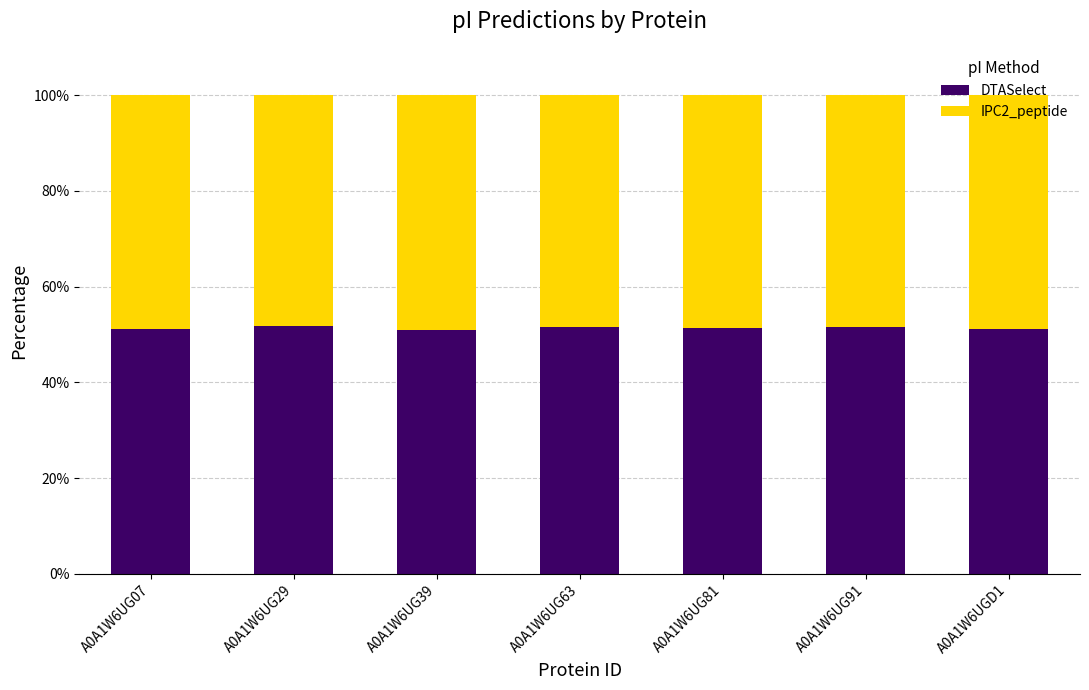

The value of DTASelect at A0A1W6UG81 is 51.4. True or false?

True